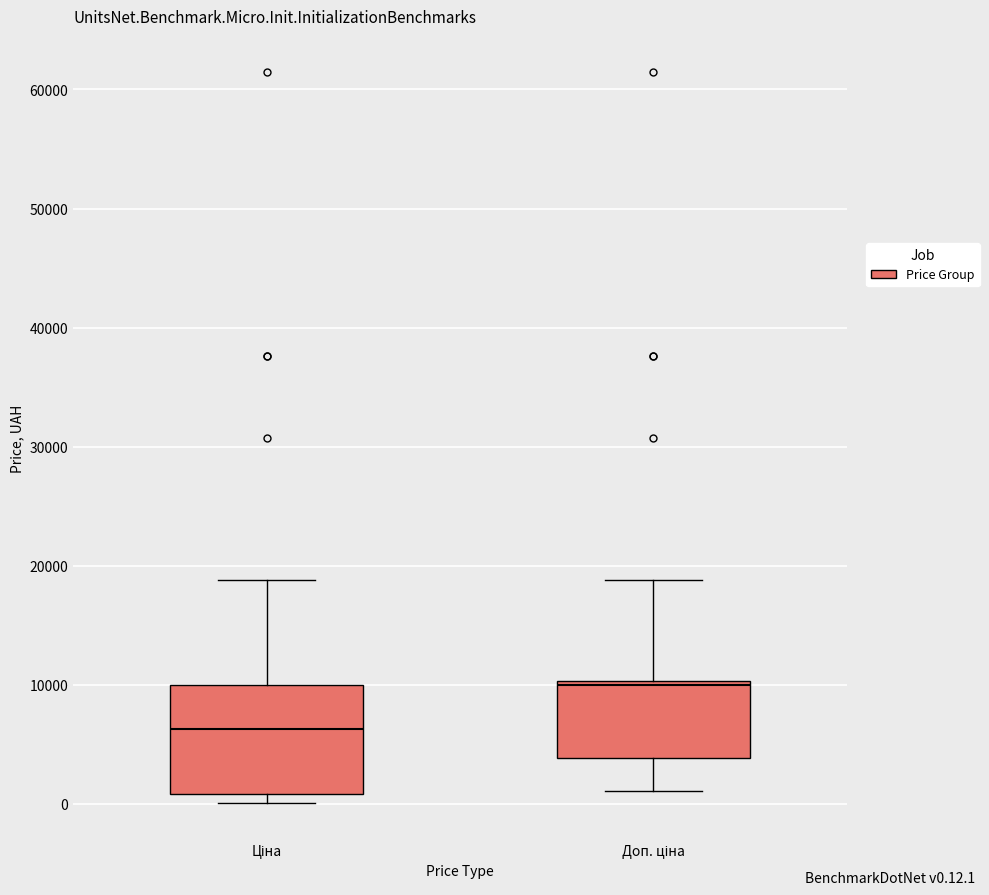

Which box is the tallest, from its lower edge to its upper edge?

Ціна